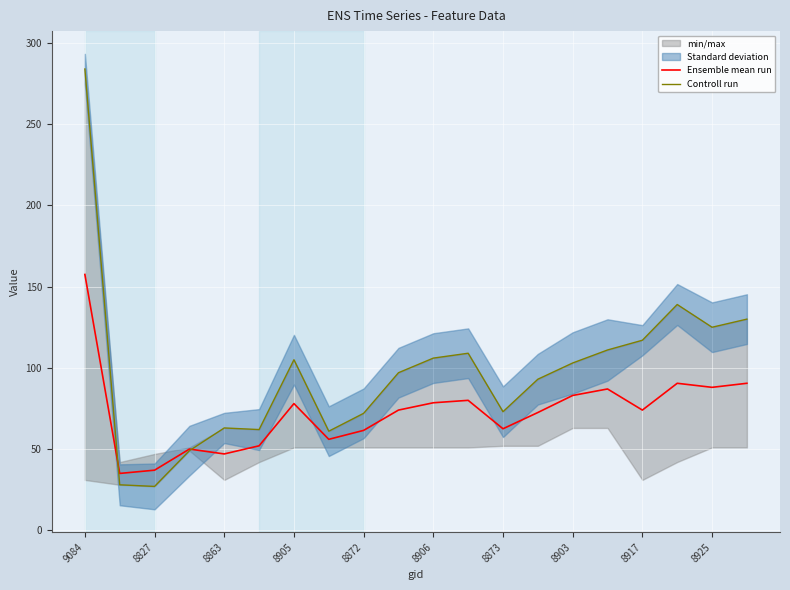

The Ensemble mean run series shows 28.5 at 8906. True or false?

False